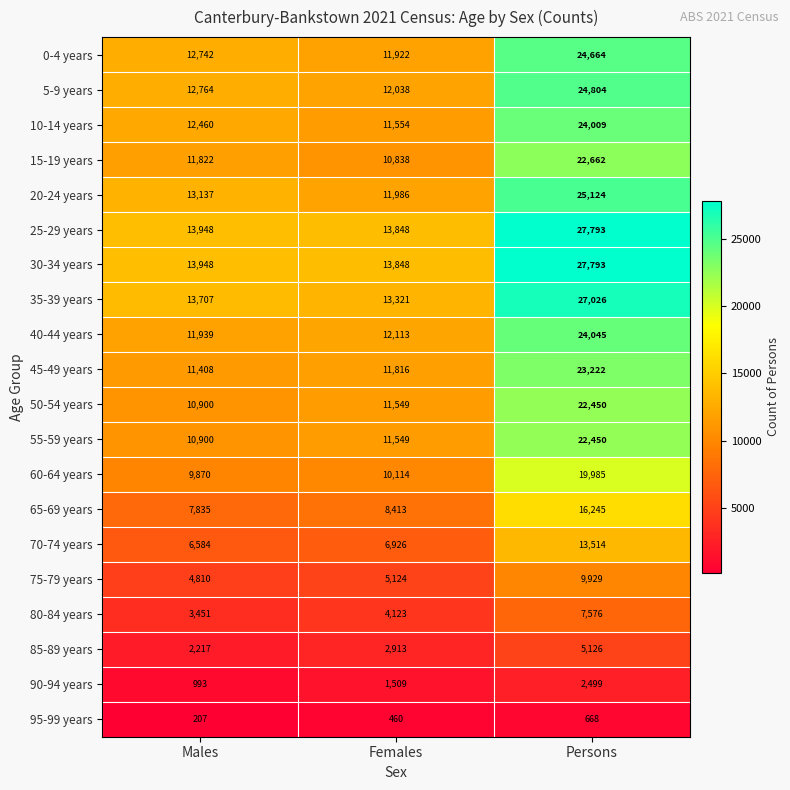

Rank the categories by 25-29 years value from highest to lowest.

Persons, Males, Females